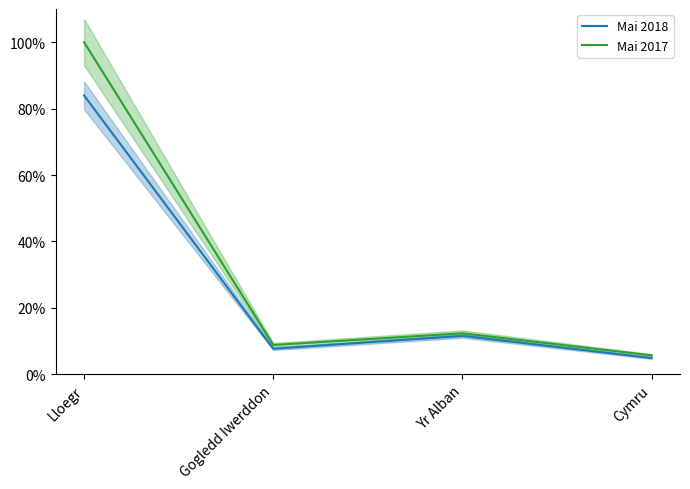

Which series has the largest total across all categories?

Mai 2017